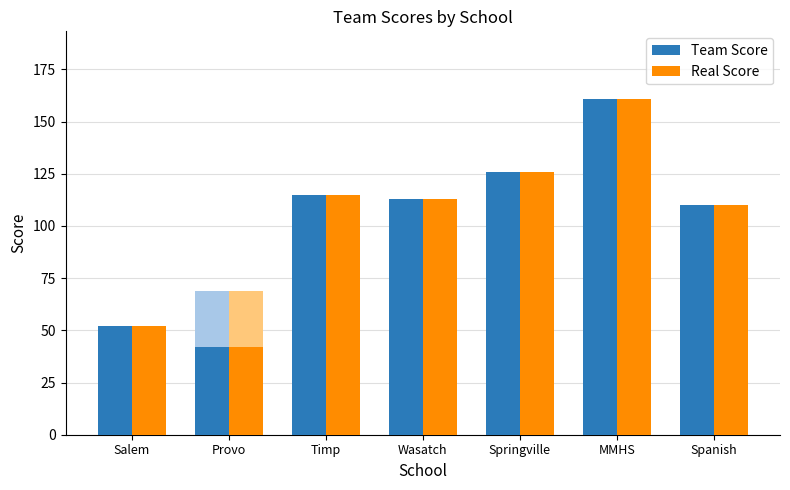

What is the smallest value displayed?

42